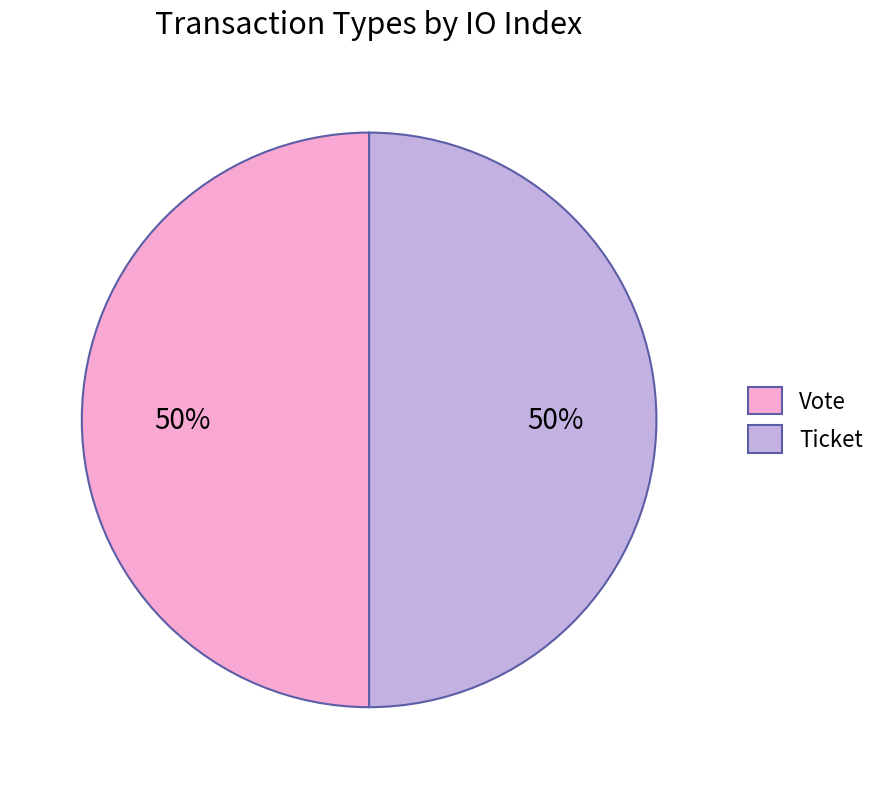

What is the ratio of the value at Vote to the value at Ticket?

1.0